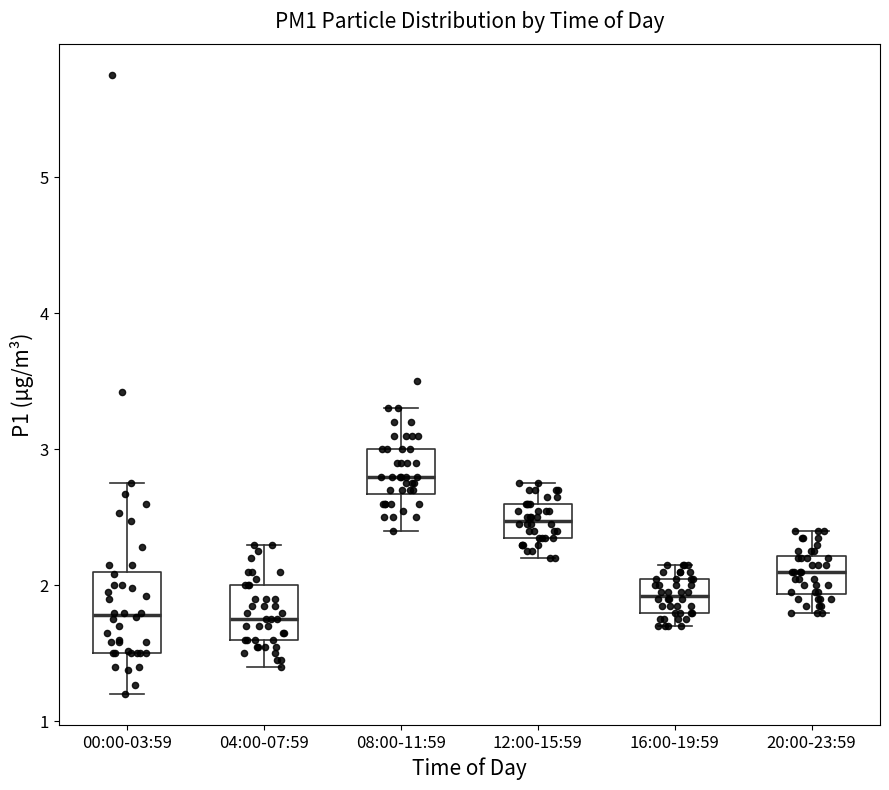

Comparing the boxes themselves (not the whiskers), which one is the tallest?

00:00-03:59